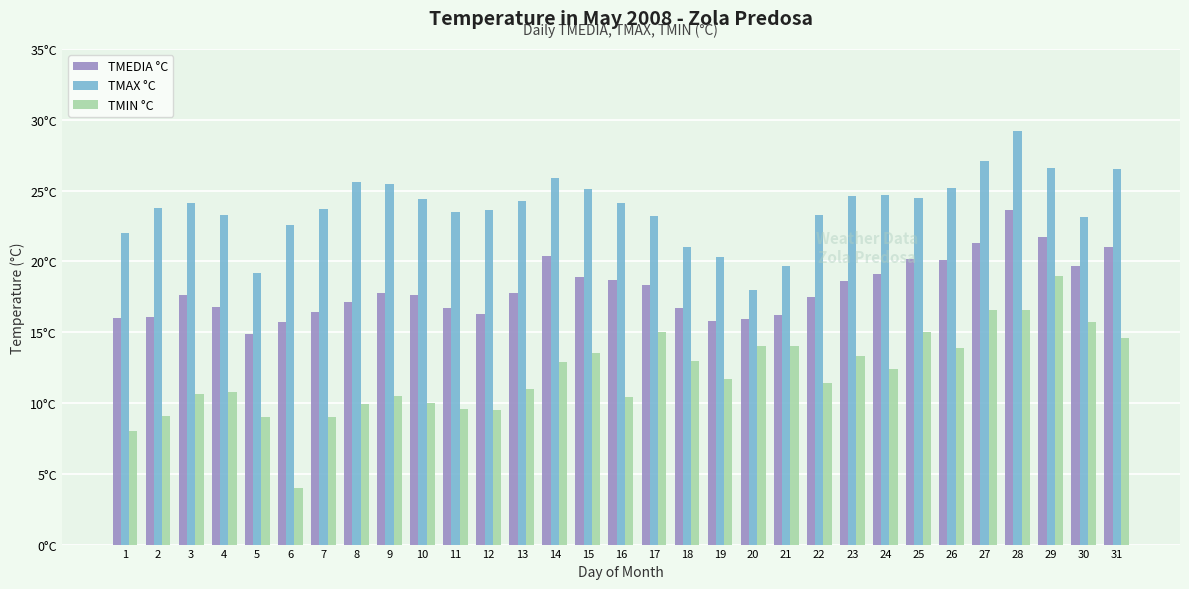

What value does the TMEDIA °C series have at 15?

18.9